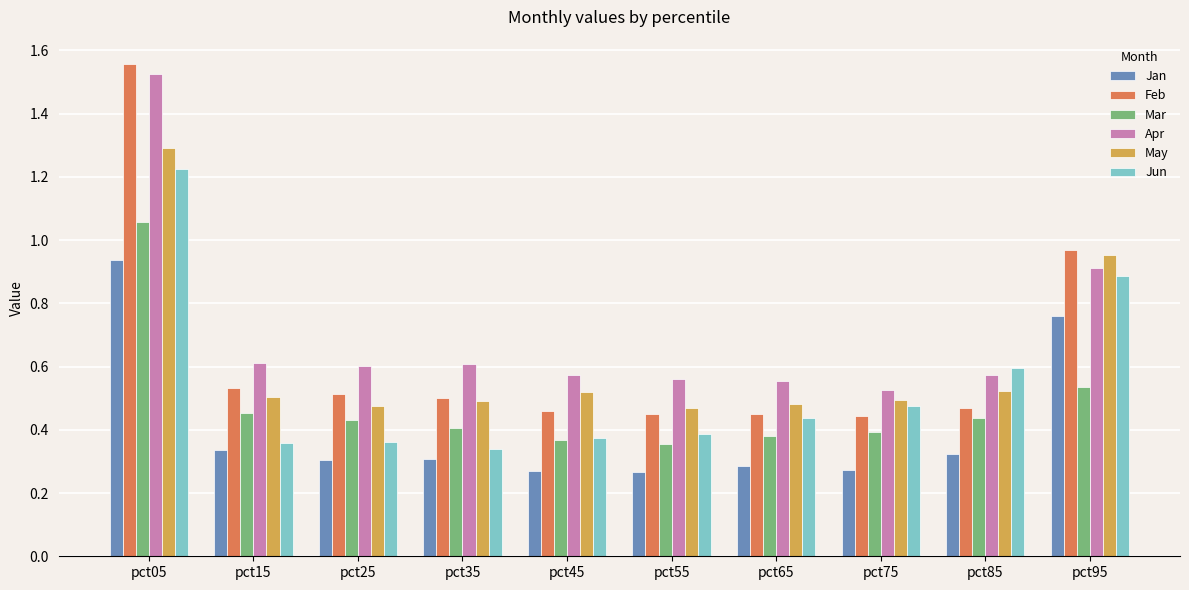

At which category does the chart reach its peak across all series?

pct05